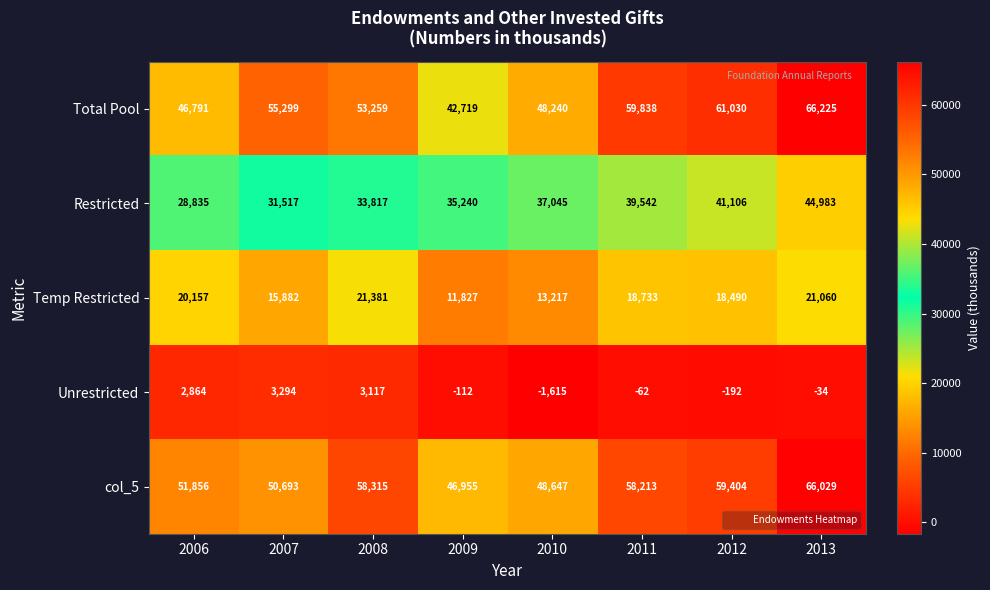

How many distinct data groups are displayed?

5